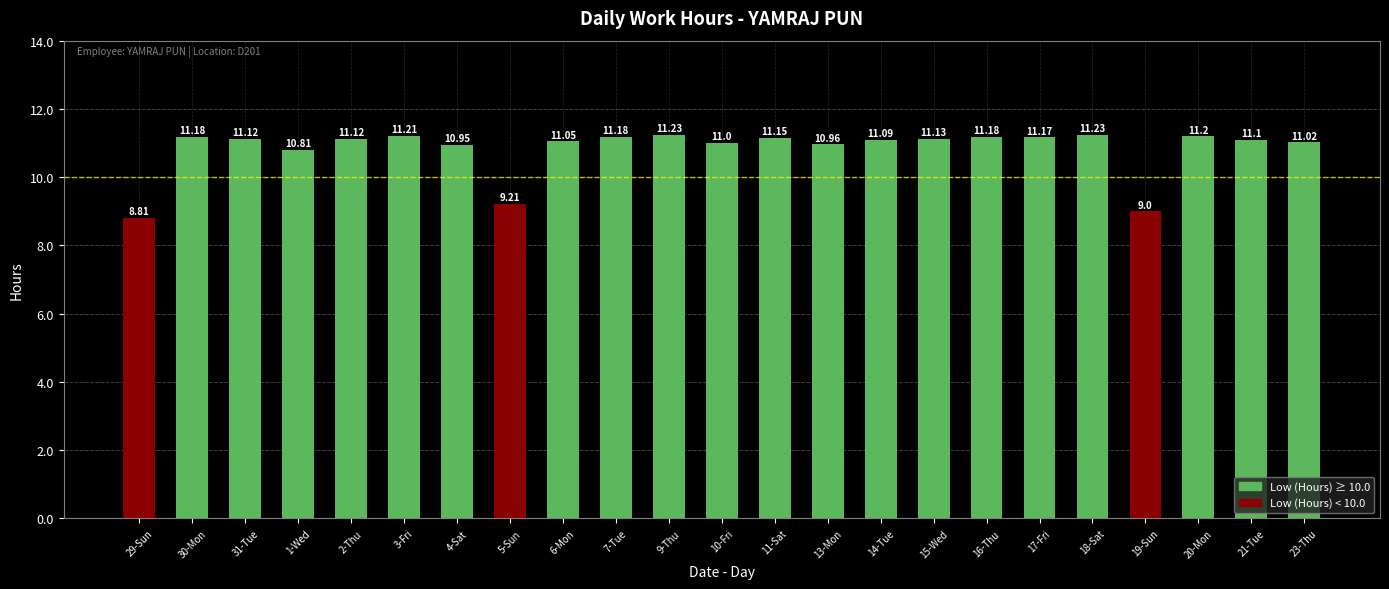

Does the chart contain stacked bars?

No